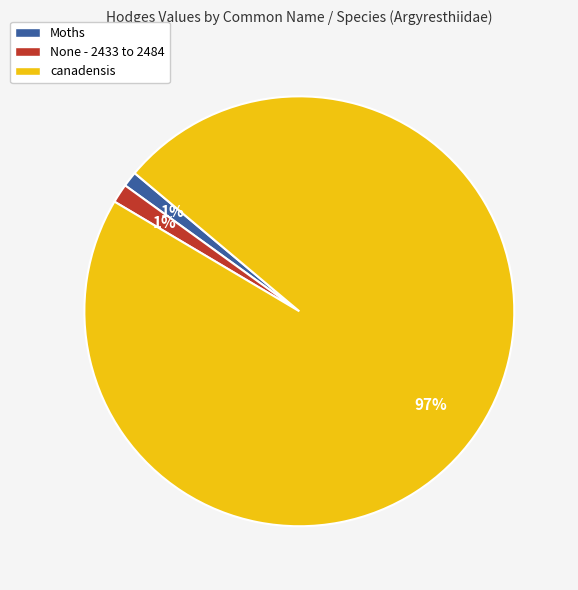

To the nearest percent, what percentage of the pie is None - 2433 to 2484?

1%